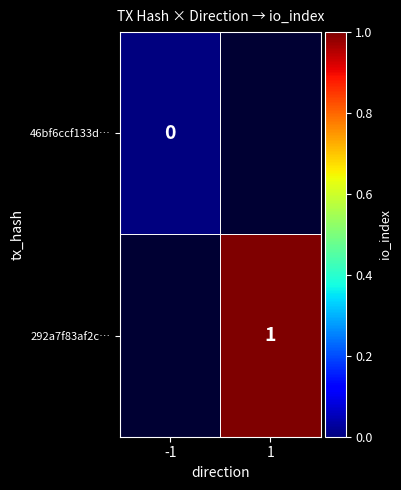

True or false: 292a7f83af2c… has a value of 1 at 1.

True